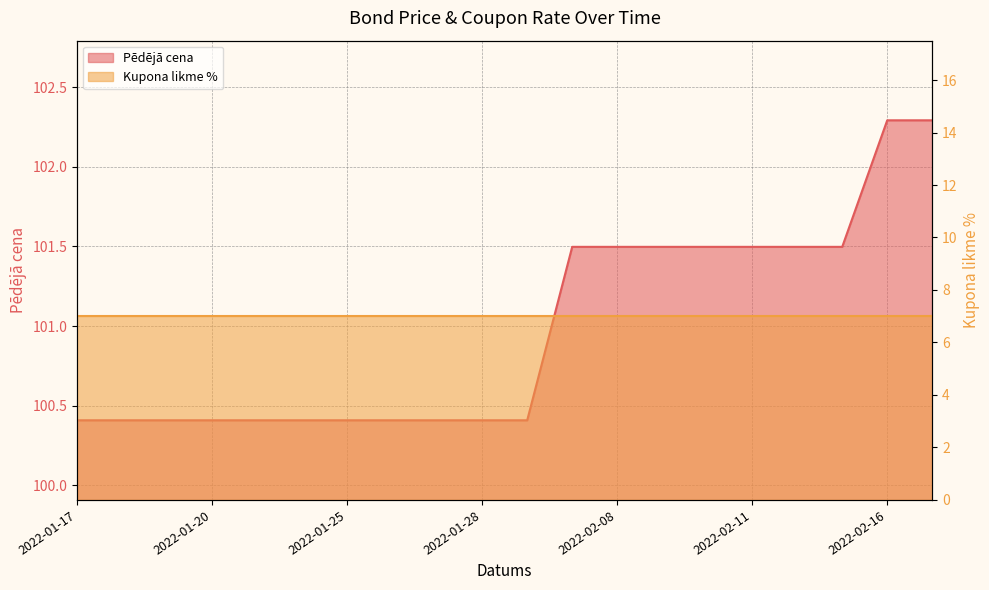

At which category does the chart reach its minimum across all series?

2022-01-17